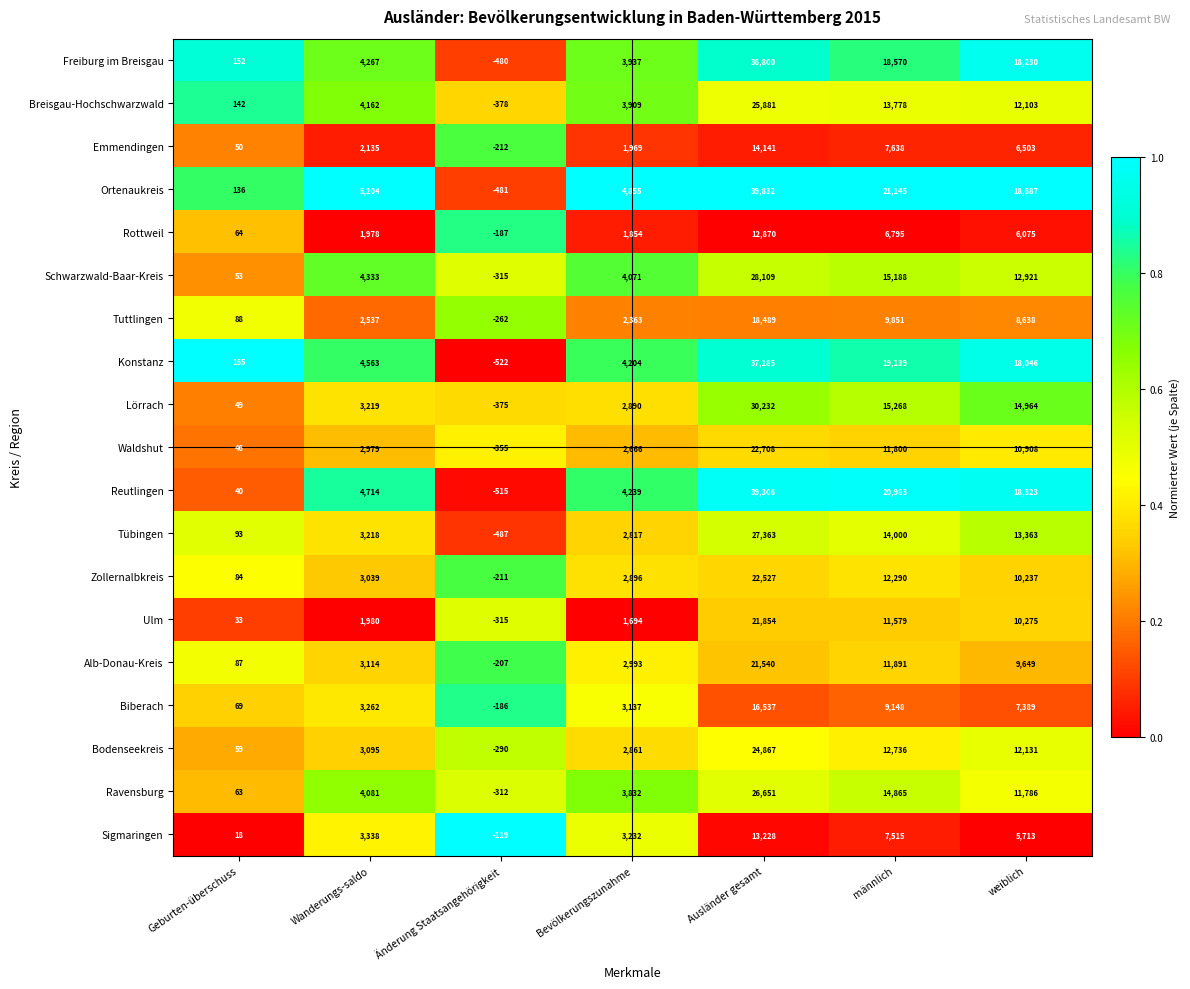

At how many categories does at least one series exceed 0?

6